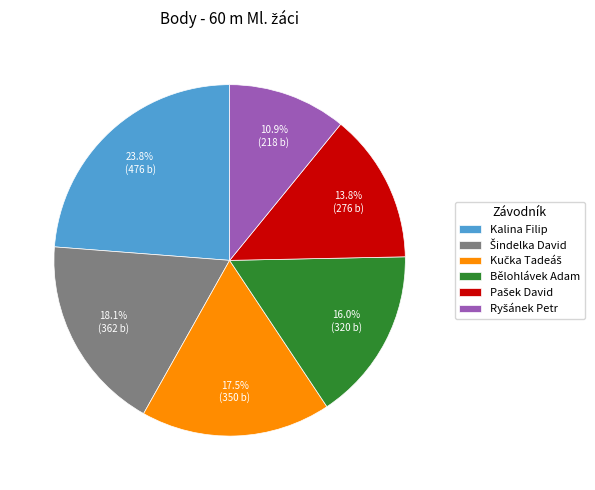

How many segments does this pie chart have?

6